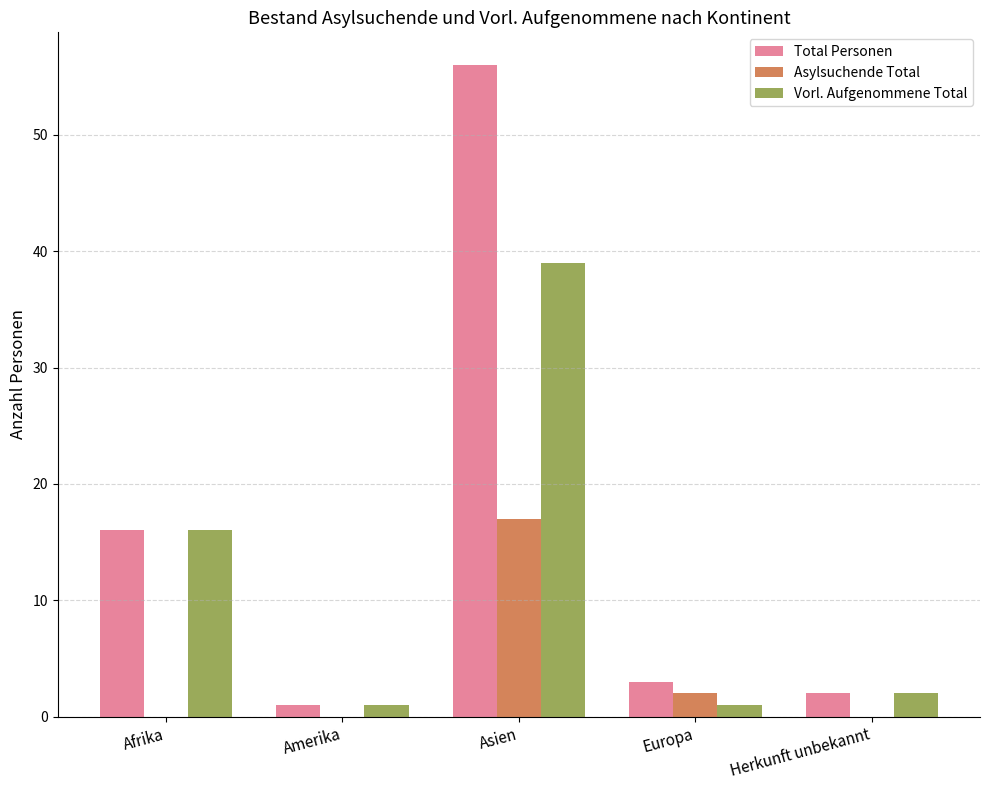

What are all the series names shown in the legend?

Total Personen, Asylsuchende Total, Vorl. Aufgenommene Total